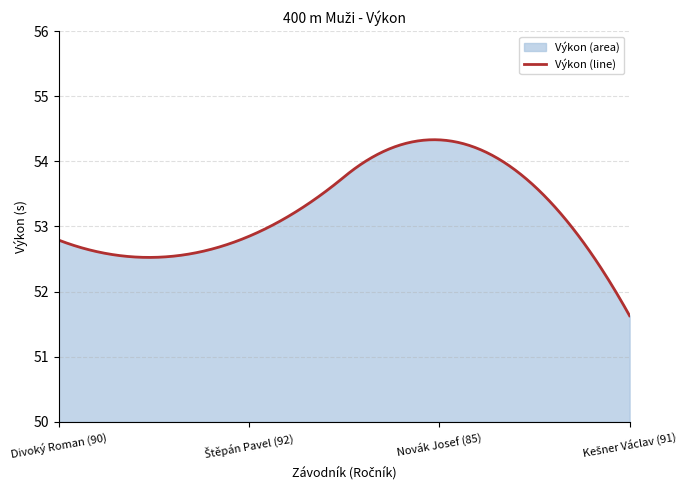

Reading left to right, list all the values displayed in this chart.

52.8	52.9	54.3	51.6